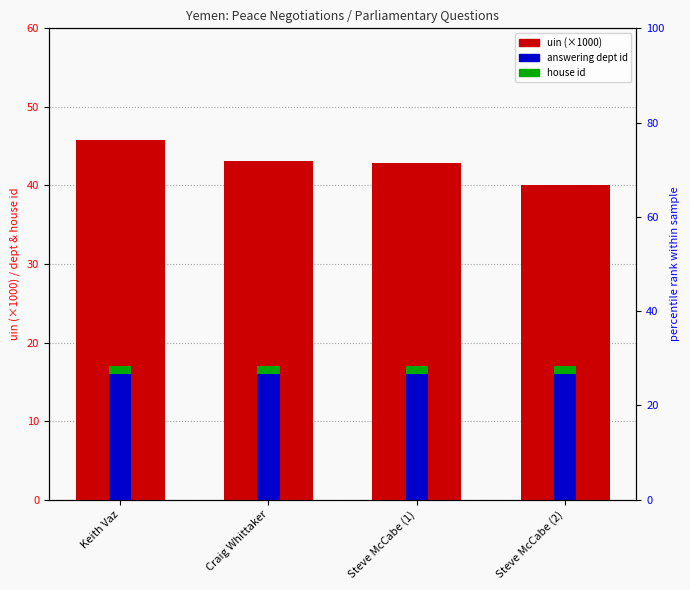

How many distinct data groups are displayed?

3